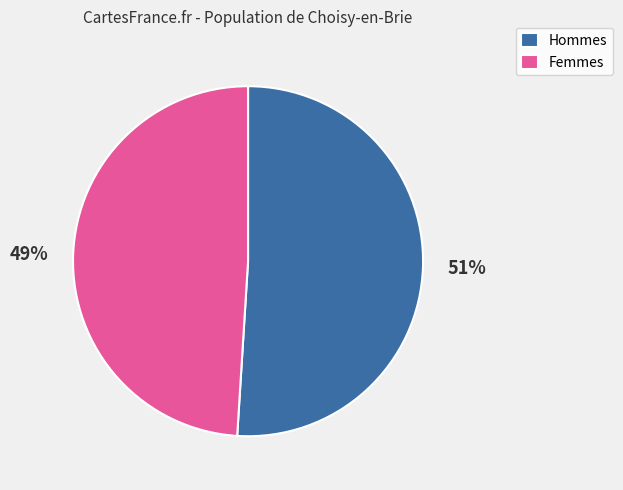

Rank the categories by value from lowest to highest.

Femmes, Hommes